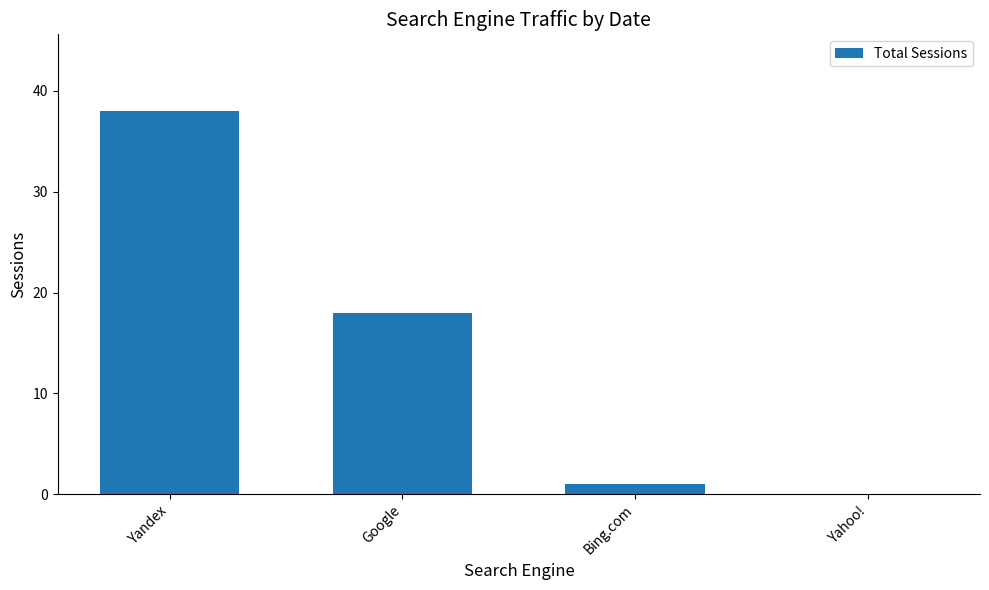

Reading right to left, what are all the values shown in this chart?

0	1	18	38